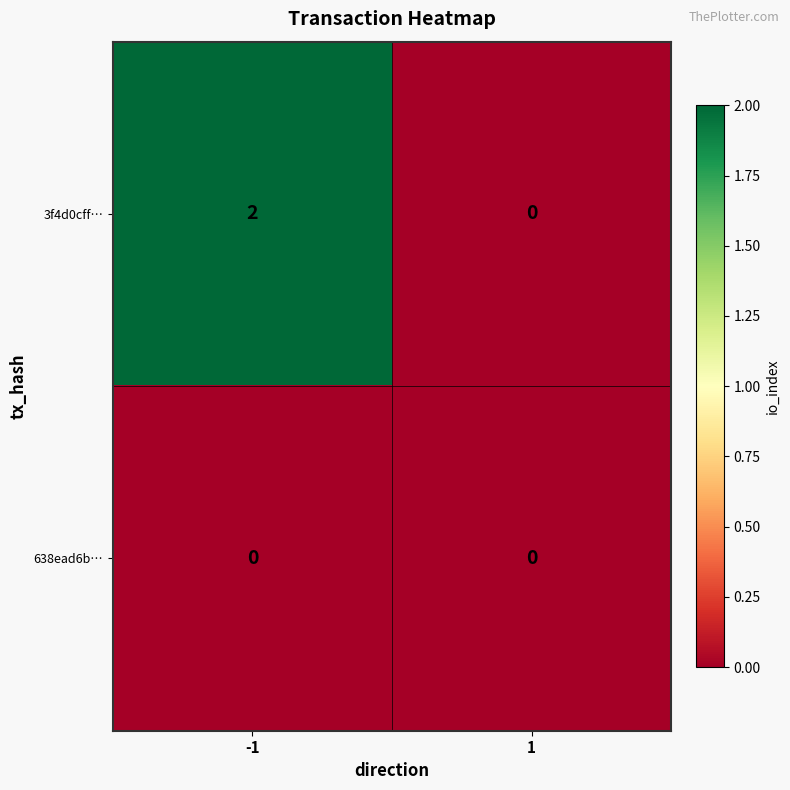

Rank the series by their average value, from lowest to highest.

638ead6b…, 3f4d0cff…